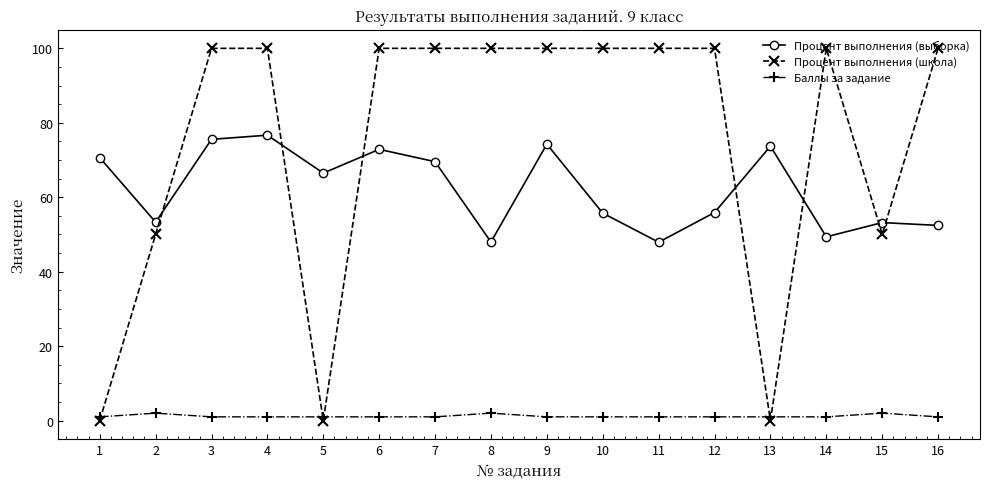

What are all the series names shown in the legend?

Процент выполнения (выборка), Процент выполнения (школа), Баллы за задание